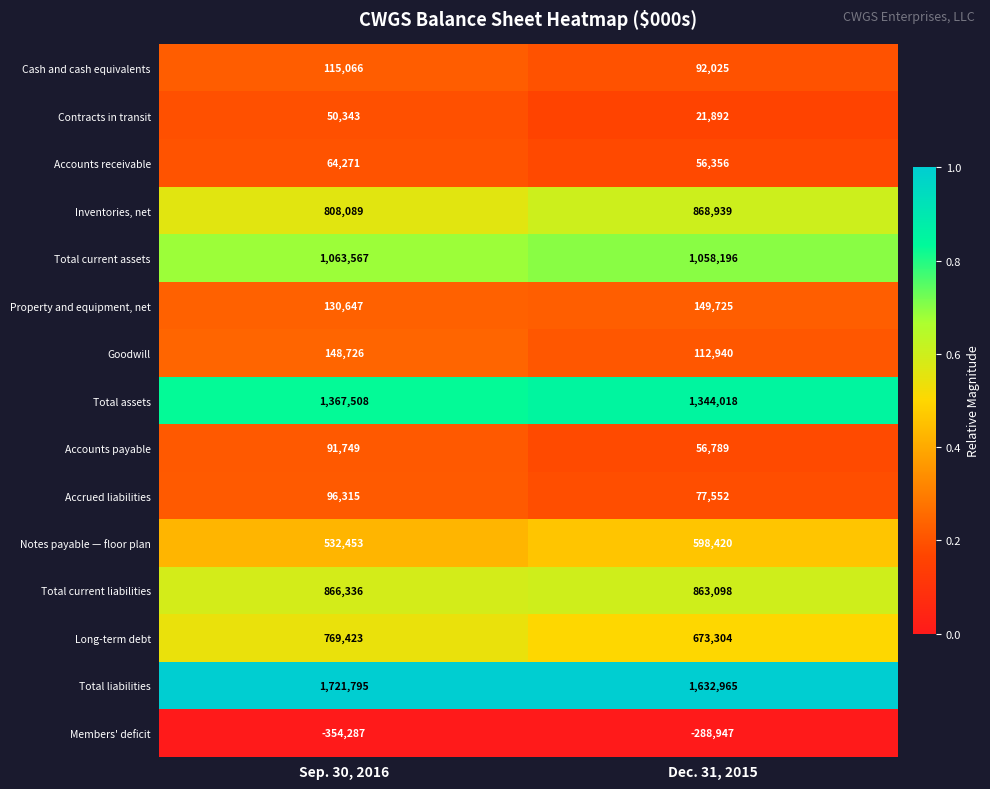

What is the lowest value of the Notes payable — floor plan series?

532453